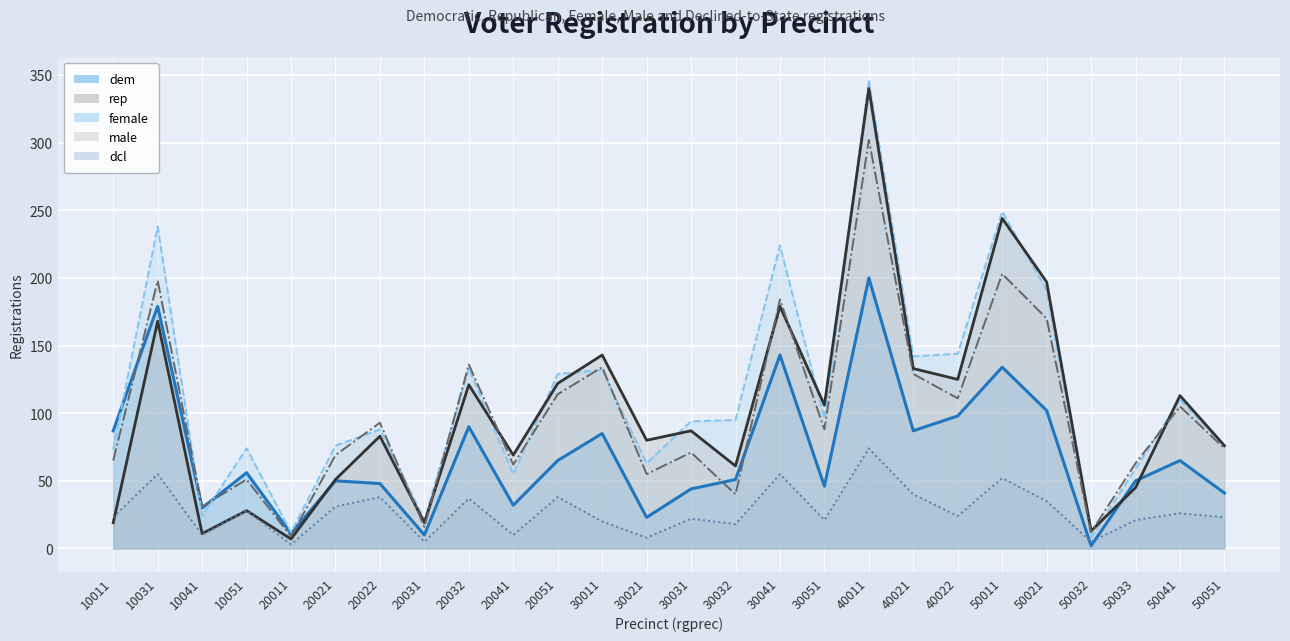

What is the sum of all female values?

2952